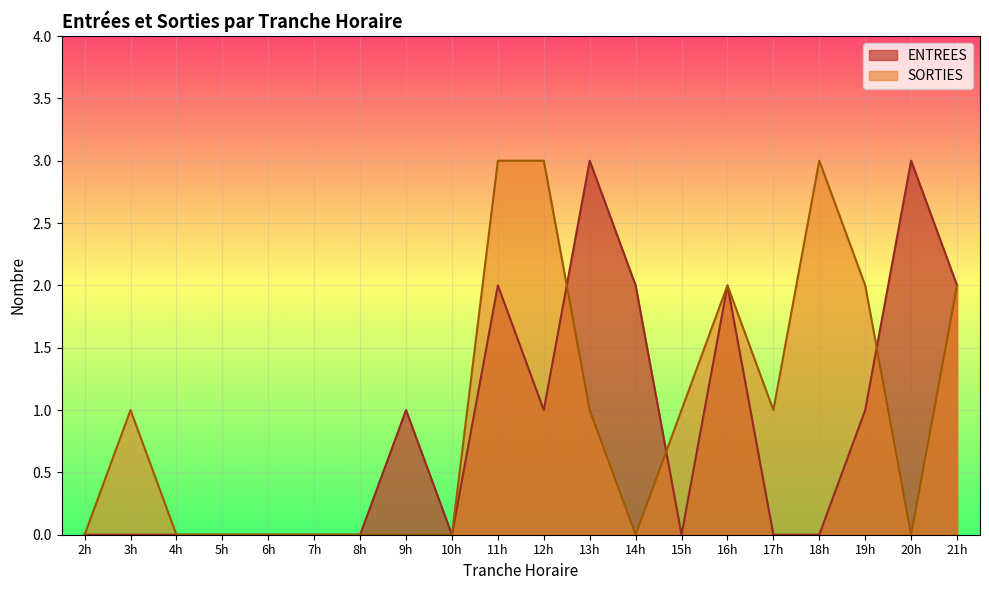

The value of SORTIES at 19 is 2. True or false?

True